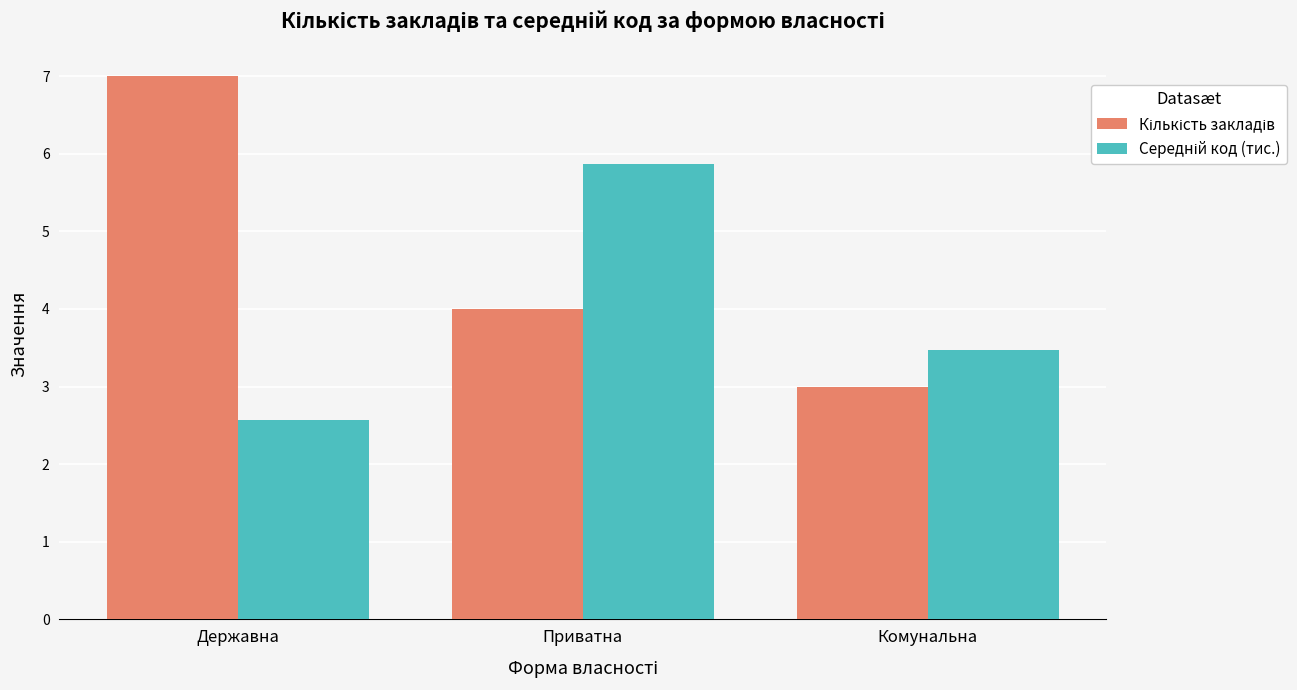

What is the difference between the highest and lowest values at Приватна?

1.9